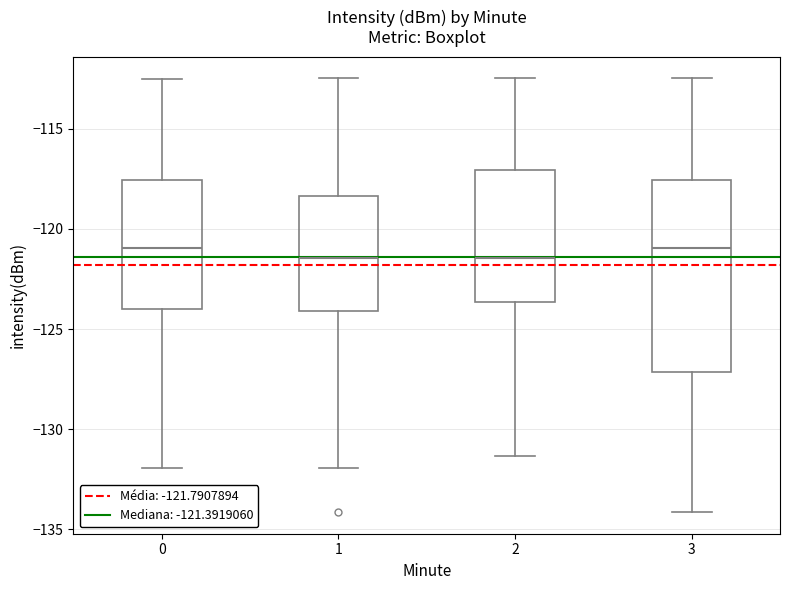

Where is the lower edge of the box at x = 3 on the y-axis? The values are not printed on the chart, so give them approximately, as read against the axis.

-127.0